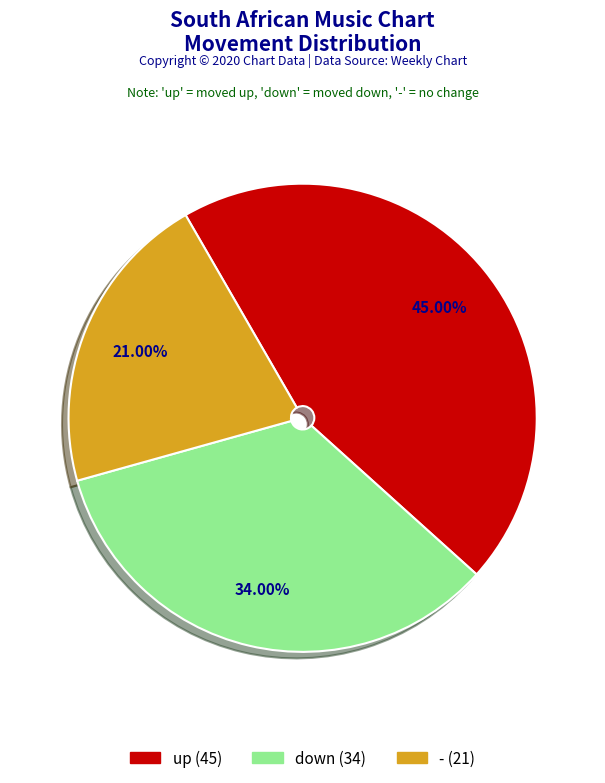

Which category has the smallest portion of the pie?

-